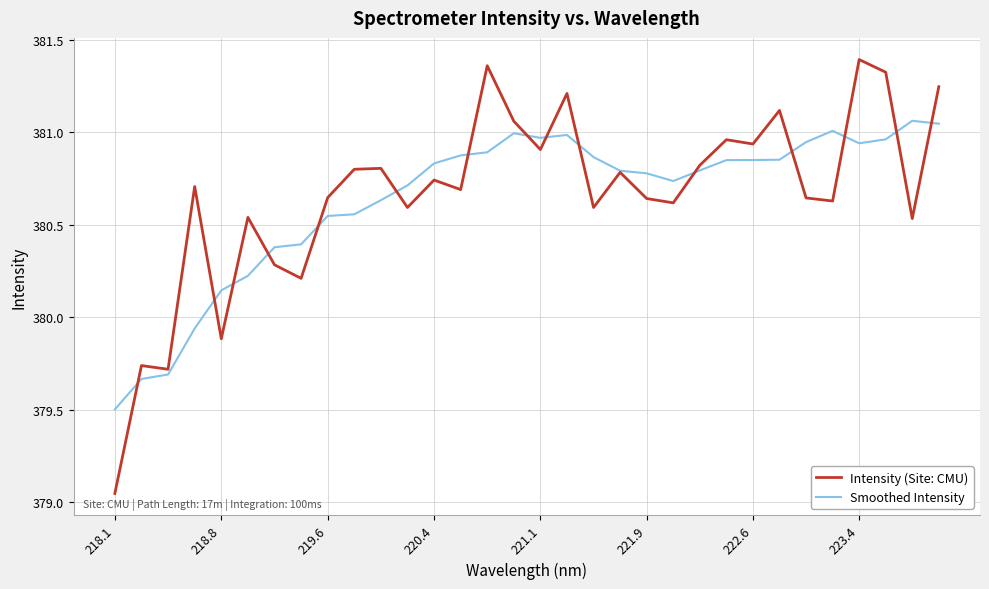

Which series has the largest total across all categories?

Intensity (Site: CMU)